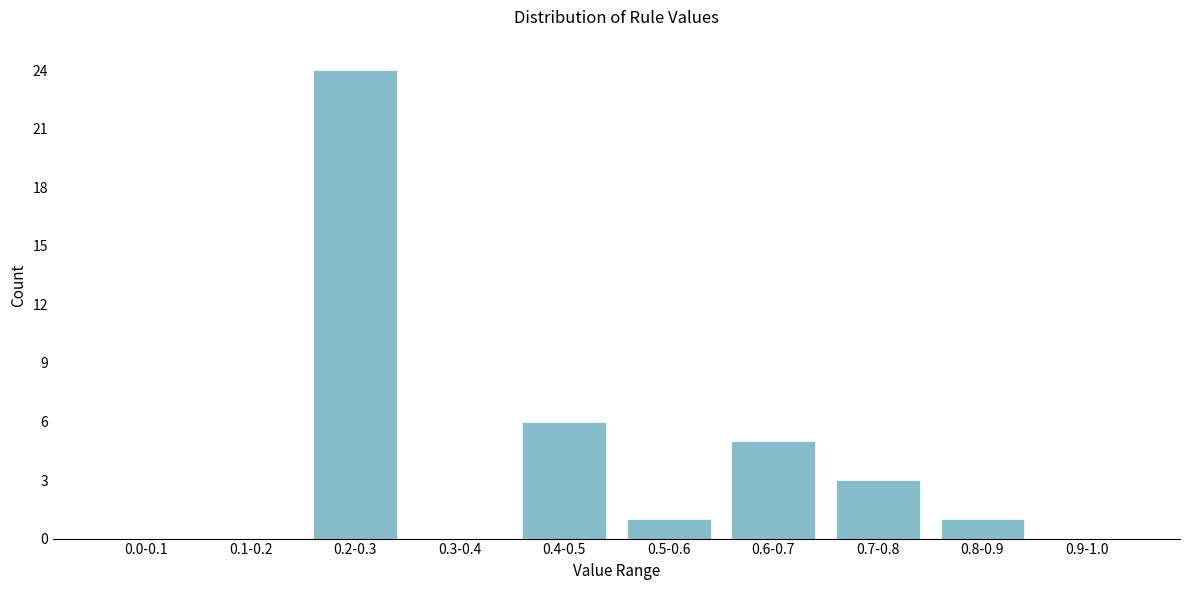

Reading right to left, extract all data points from this chart.

0.9-1.0=0	0.8-0.9=1	0.7-0.8=3	0.6-0.7=5	0.5-0.6=1	0.4-0.5=6	0.3-0.4=0	0.2-0.3=24	0.1-0.2=0	0.0-0.1=0